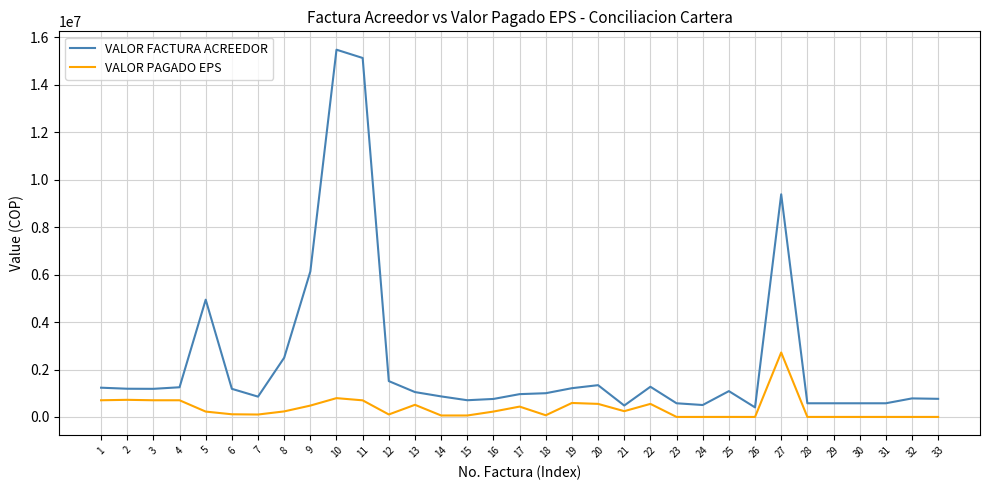

What is the smallest value displayed?

1412